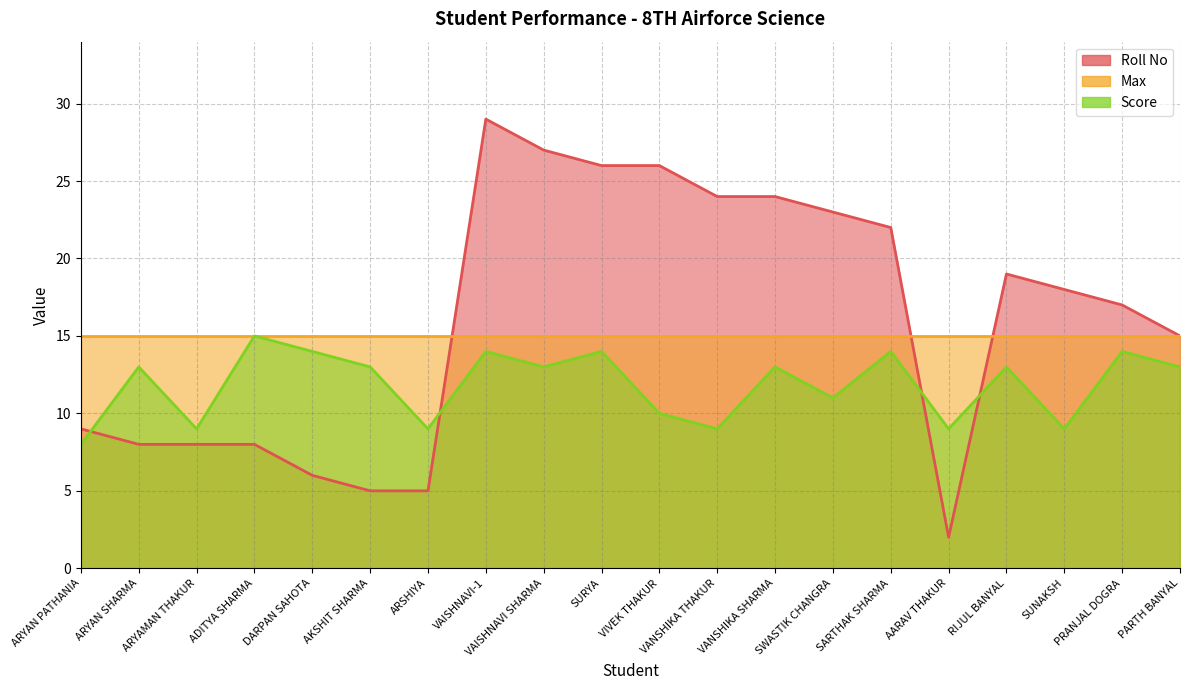

True or false: Score has a value of 19 at VAISHNAVI-1.

False